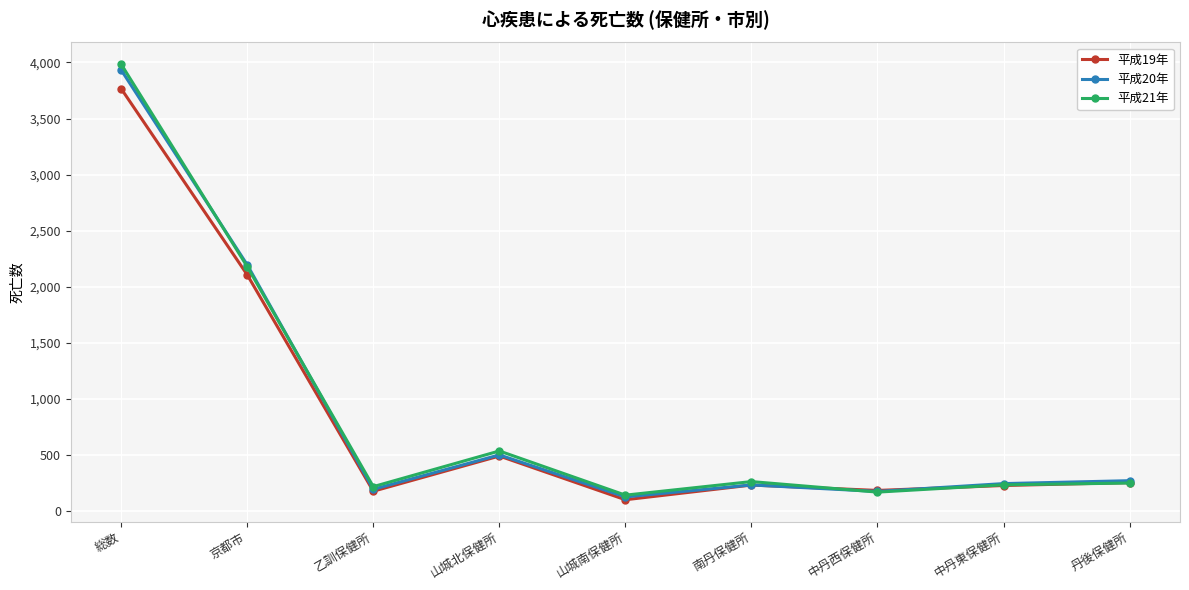

How many lines are shown in the chart?

3